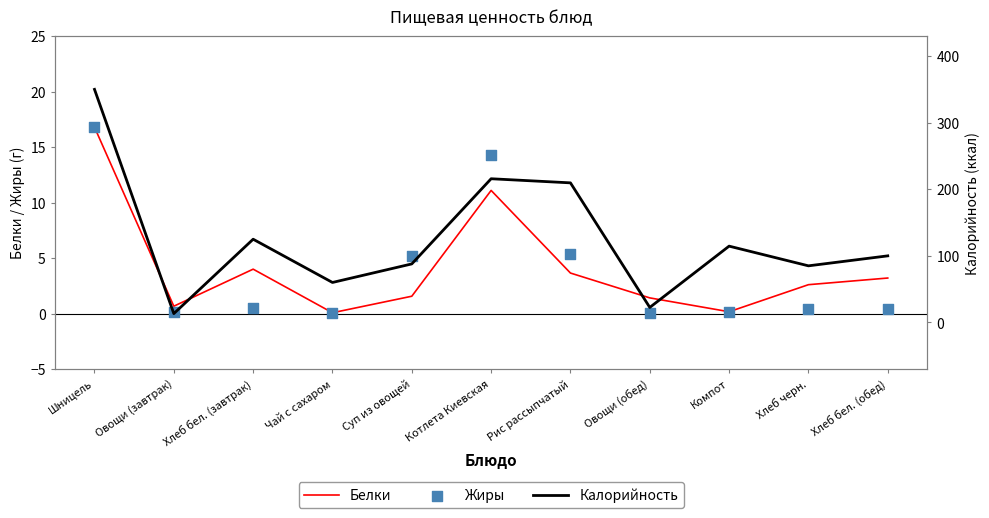

Which series has the largest total across all categories?

Калорийность